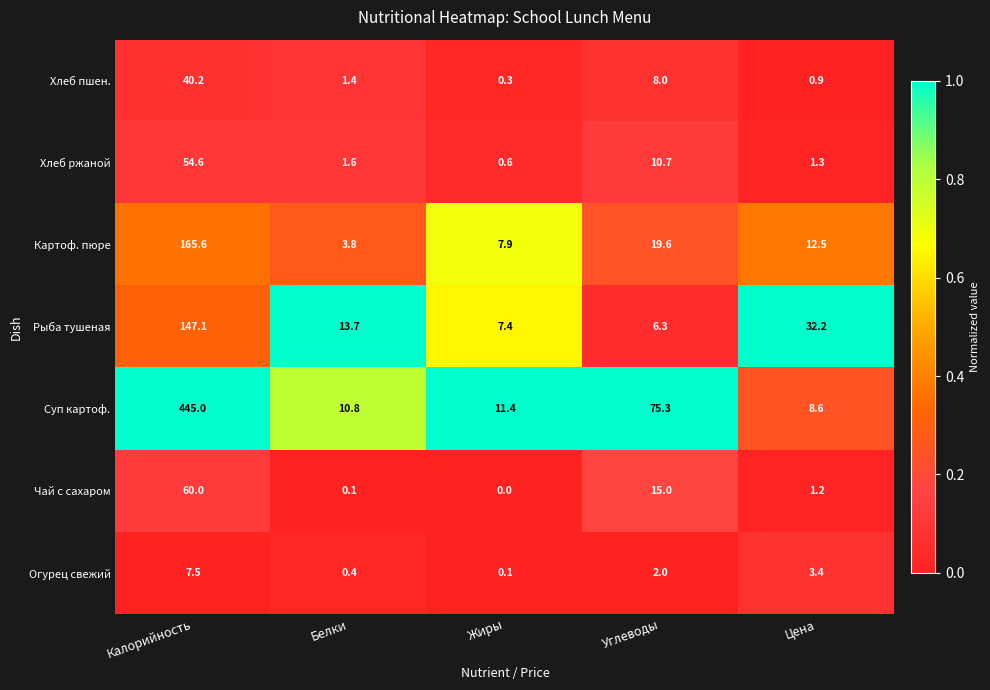

Which series has the largest total across all categories?

Суп картоф.